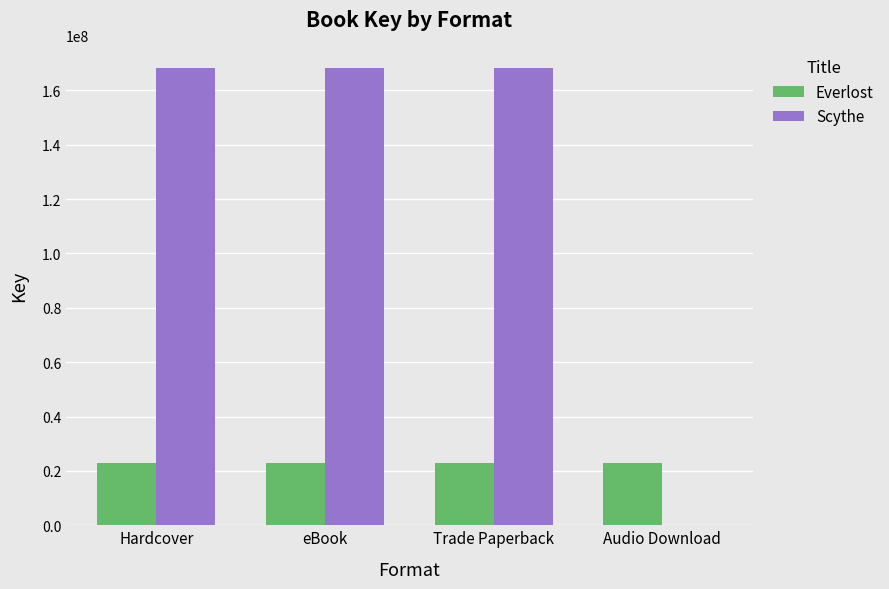

What is the maximum value for Everlost?

22986367